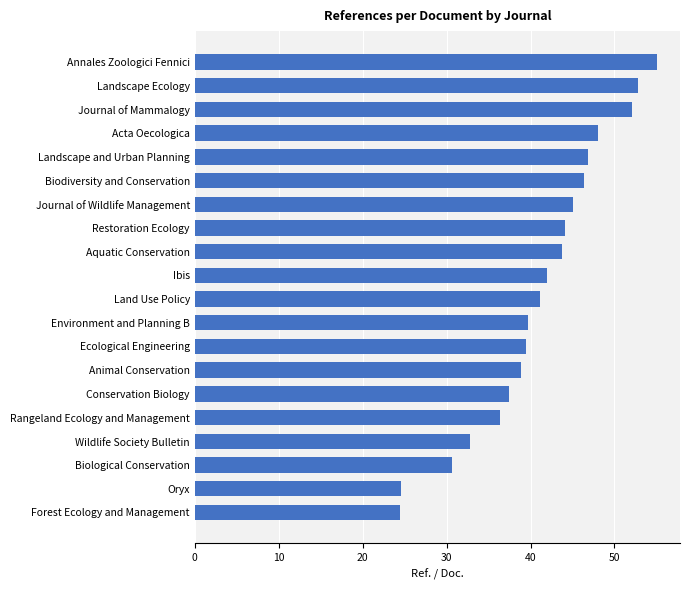

What value does the data have at Journal of Mammalogy?

52.1